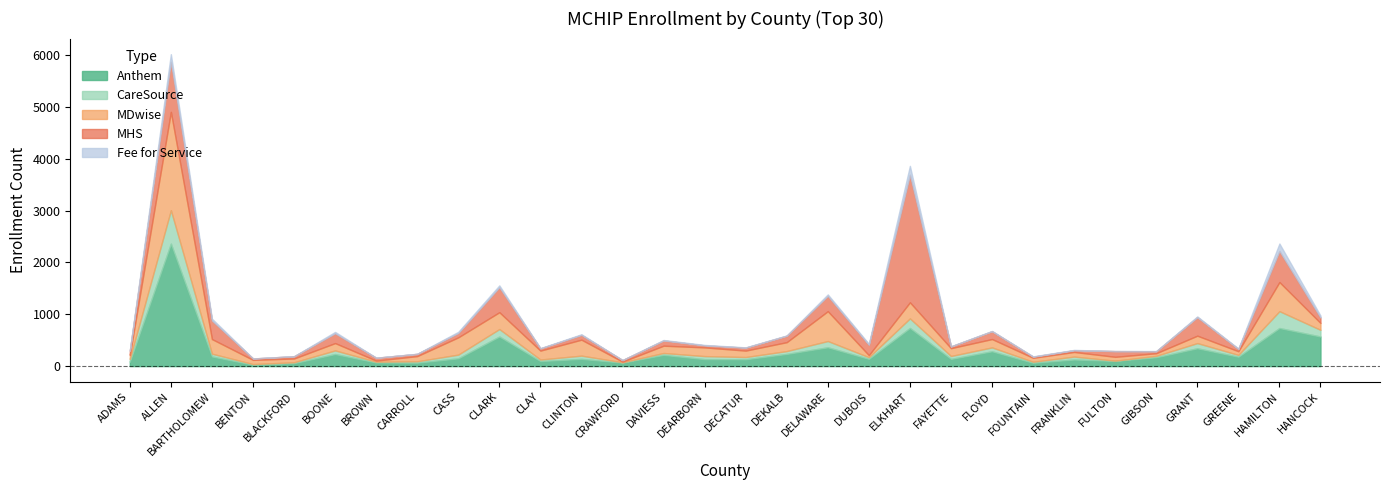

The value of County Totals at FAYETTE is 864. True or false?

False